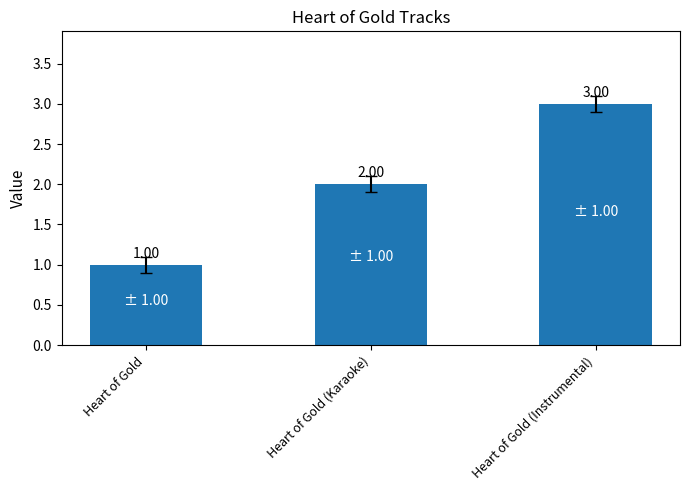

How many bars are there in total?

3